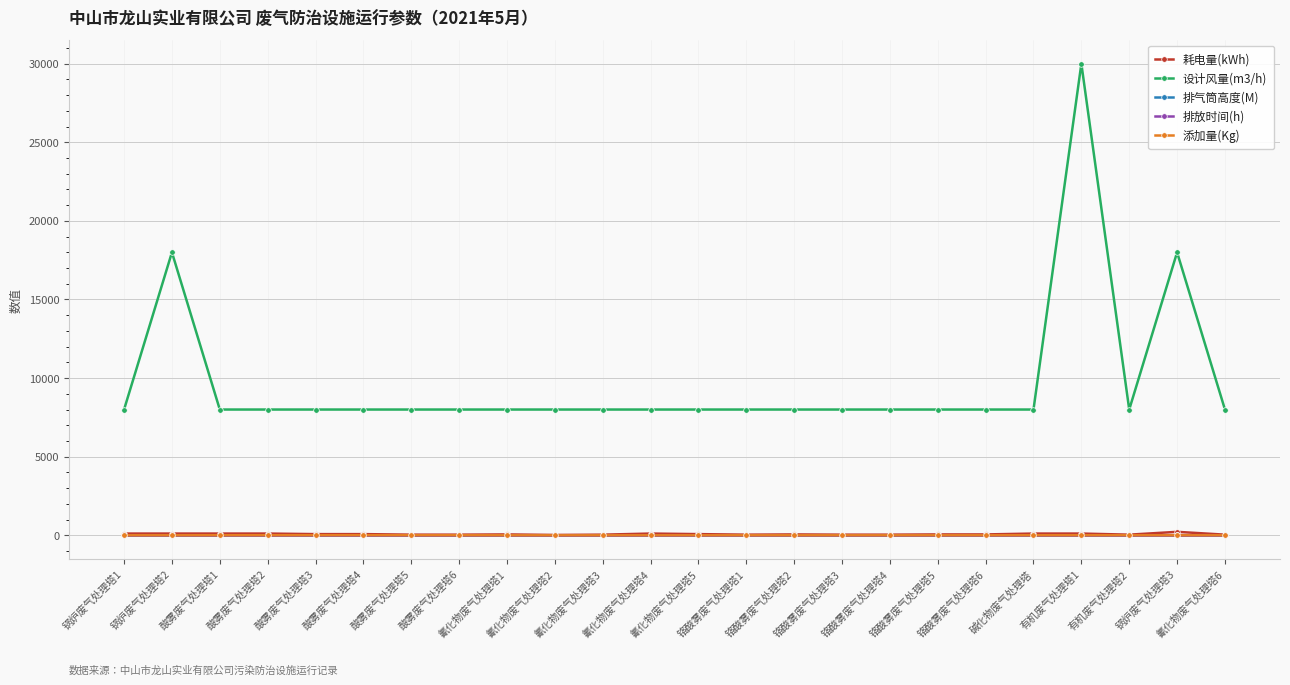

What is the label of the 7th point from the left?

酸雾废气处理塔5